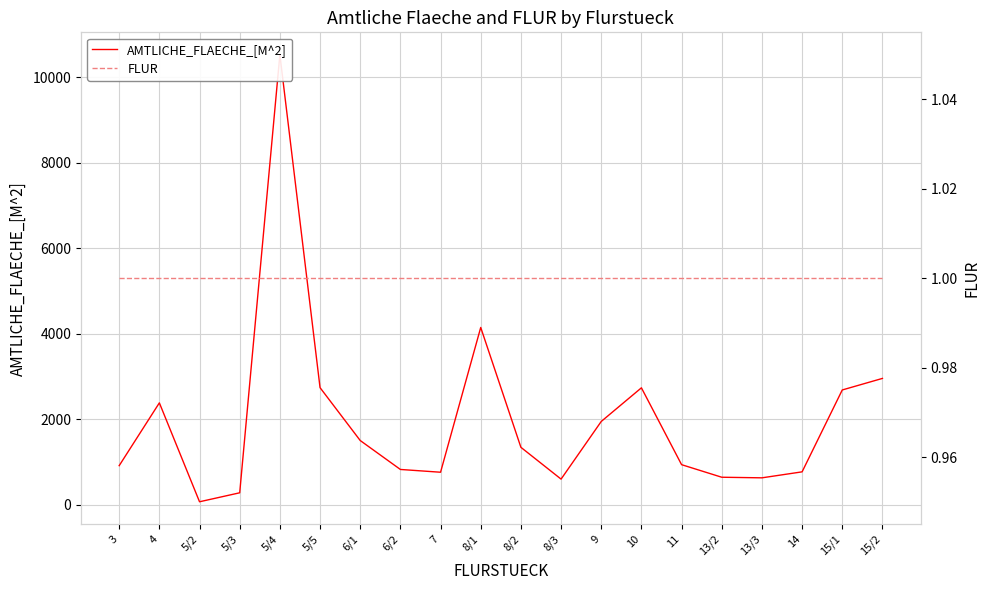

Is this an area chart (filled region under the line)?

No